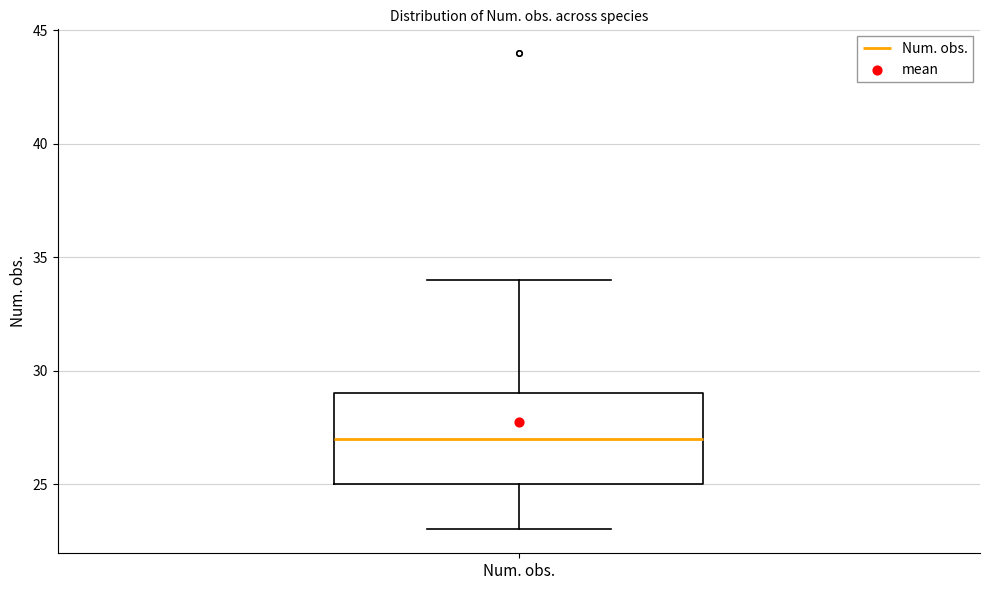

Where is the upper edge of the box for Num. obs. on the y-axis? The values are not printed on the chart, so give them approximately, as read against the axis.

29